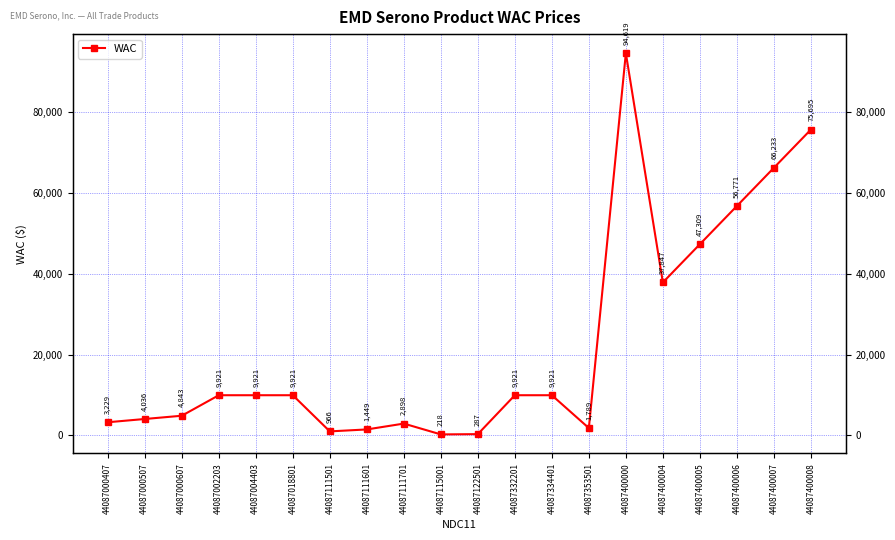

Approximately how many times larger is the value at 44087111501 compared to 44087000607?

0.2